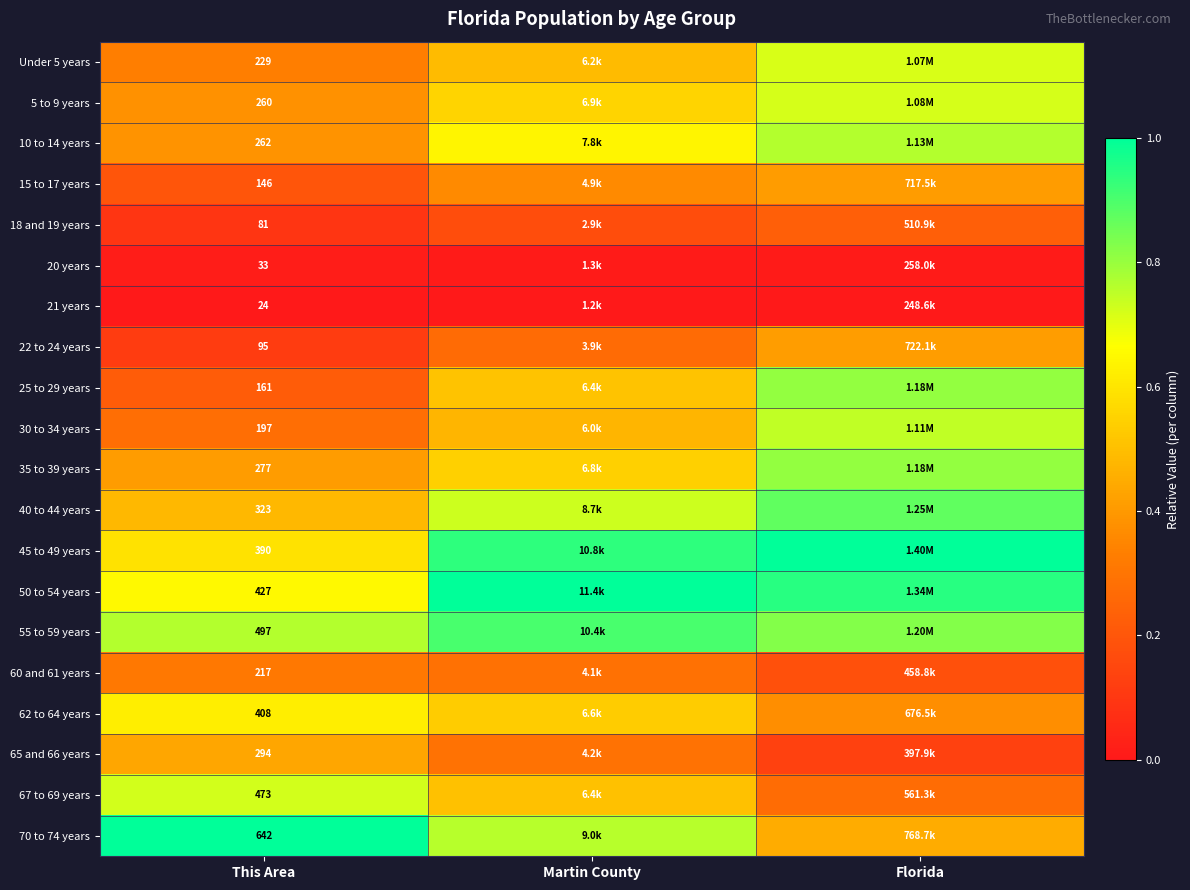

Which has a higher value, Florida or Martin County?

Florida